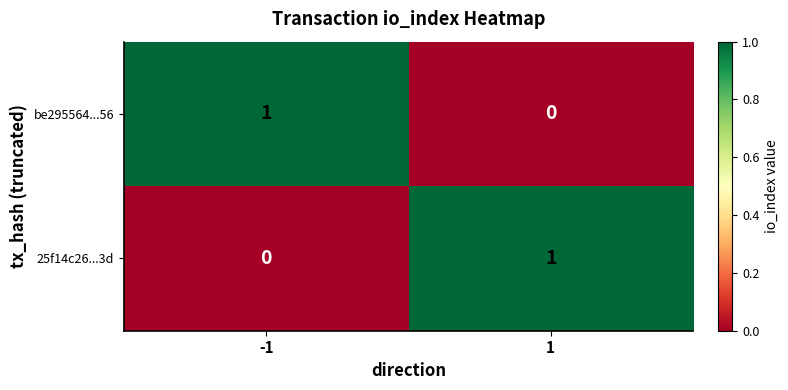

Is the value of be295564...56 at 1 greater than the value of 25f14c26...3d at 1?

No